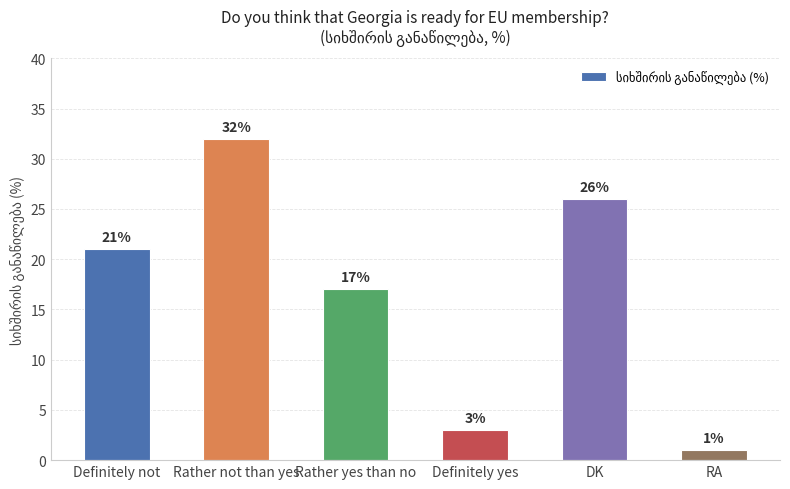

How many data points are less than 21?

3